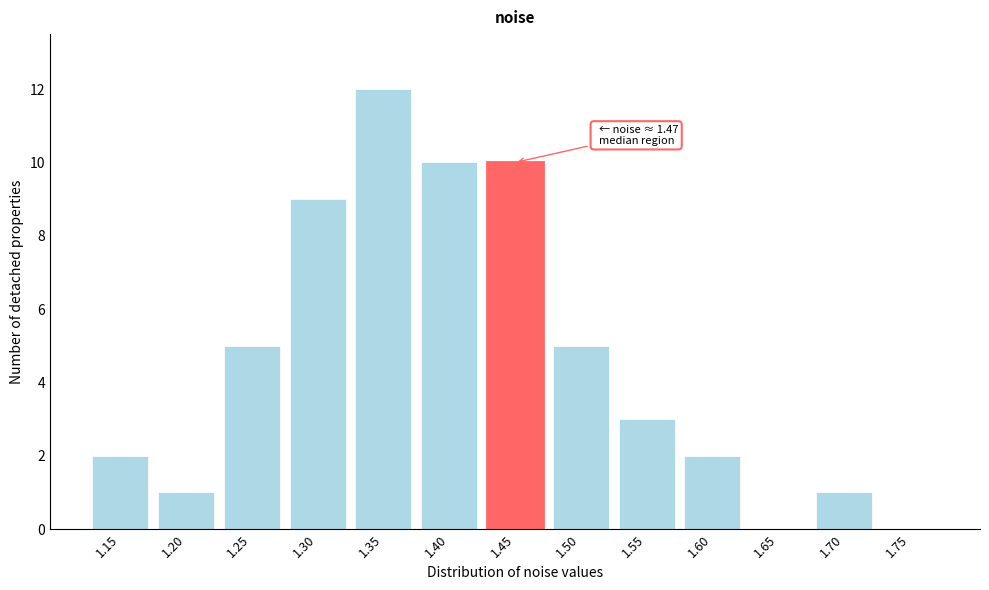

Reading left to right, list all the values displayed in this chart.

1.15=2	1.20=1	1.25=5	1.30=9	1.35=12	1.40=10	1.45=10	1.50=5	1.55=3	1.60=2	1.65=0	1.70=1	1.75=0